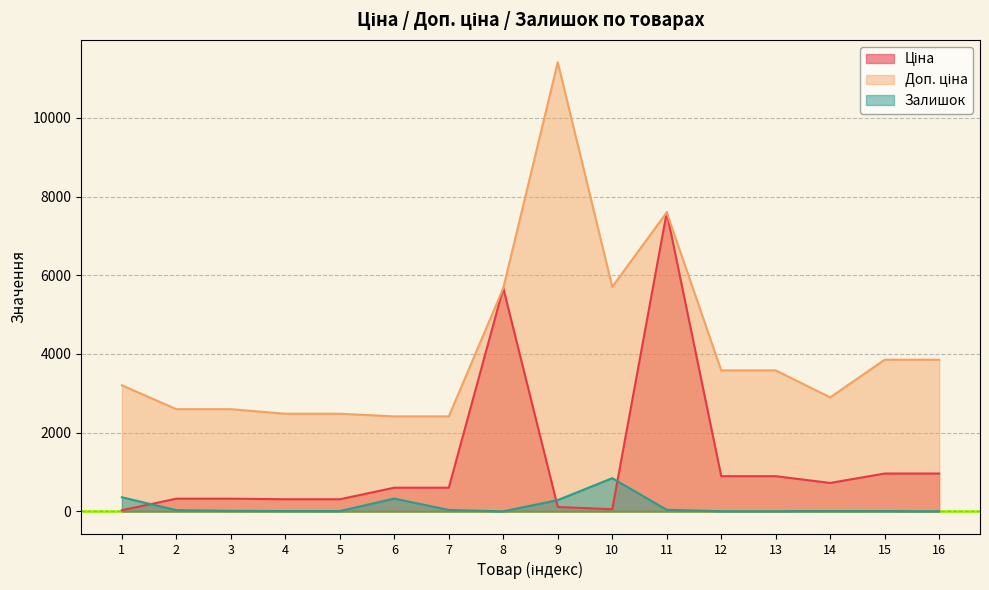

List the labels in order of Ціна value, smallest first.

1, 10, 9, 4, 5, 2, 3, 6, 7, 14, 12, 13, 15, 16, 8, 11